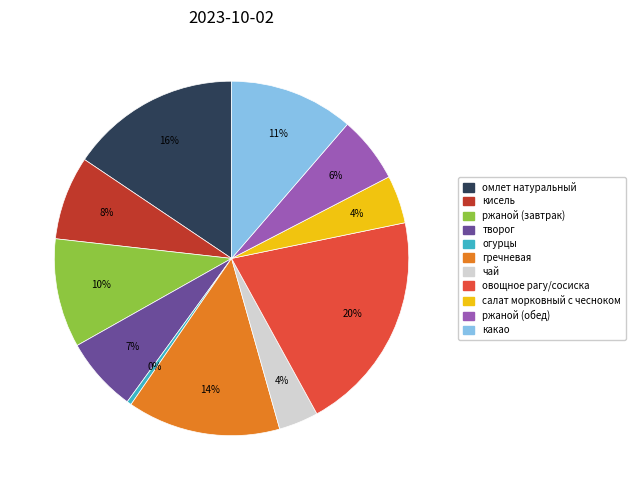

Does any single category account for the majority?

No